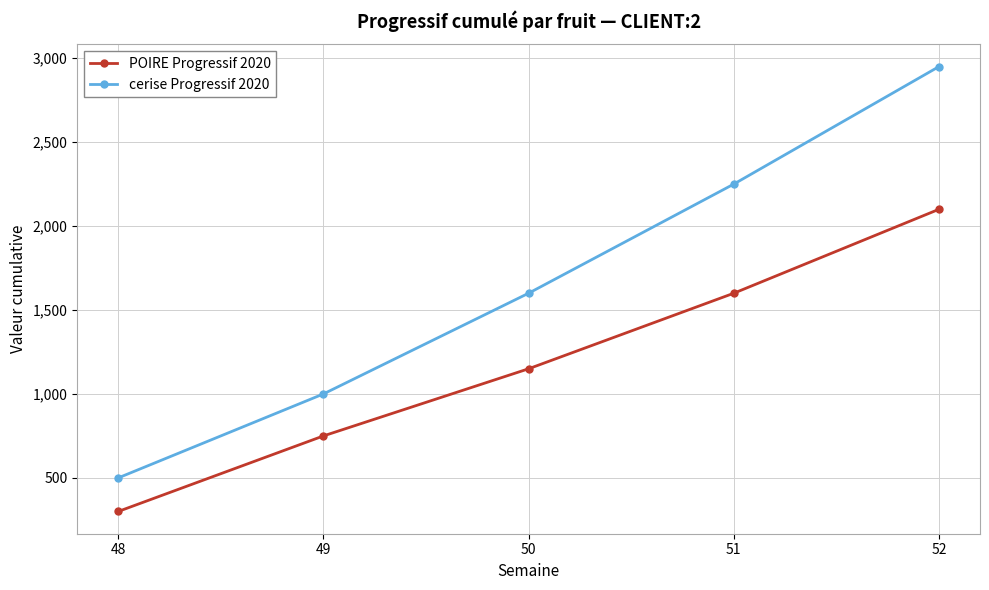

At which label is POIRE Progressif 2020 closest to 1200?

50